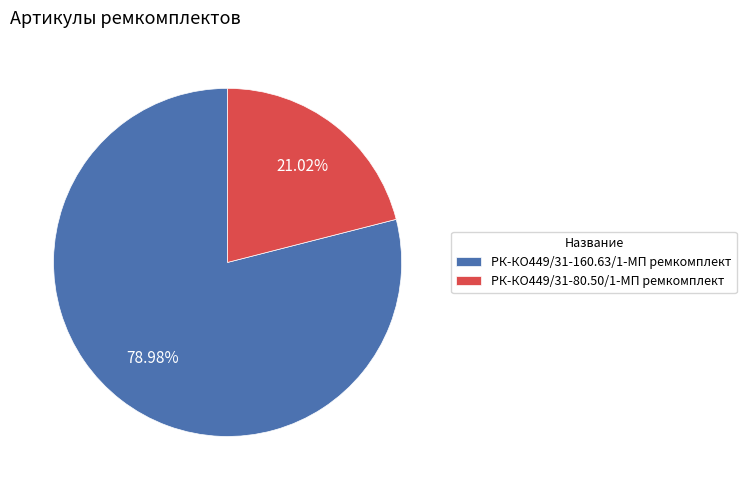

What is the largest slice in the pie chart?

РК-КО449/31-160.63/1-МП ремкомплект